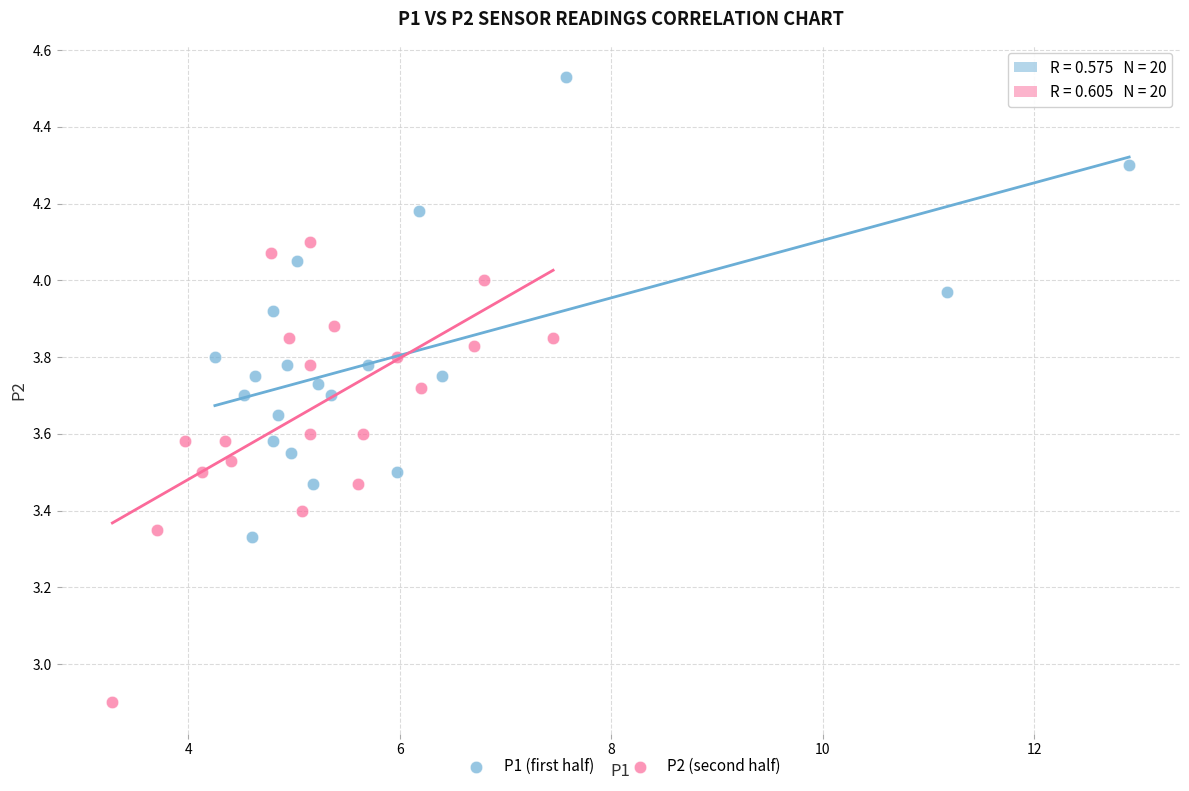

Which series contains the highest Y value?

P1 (first half)